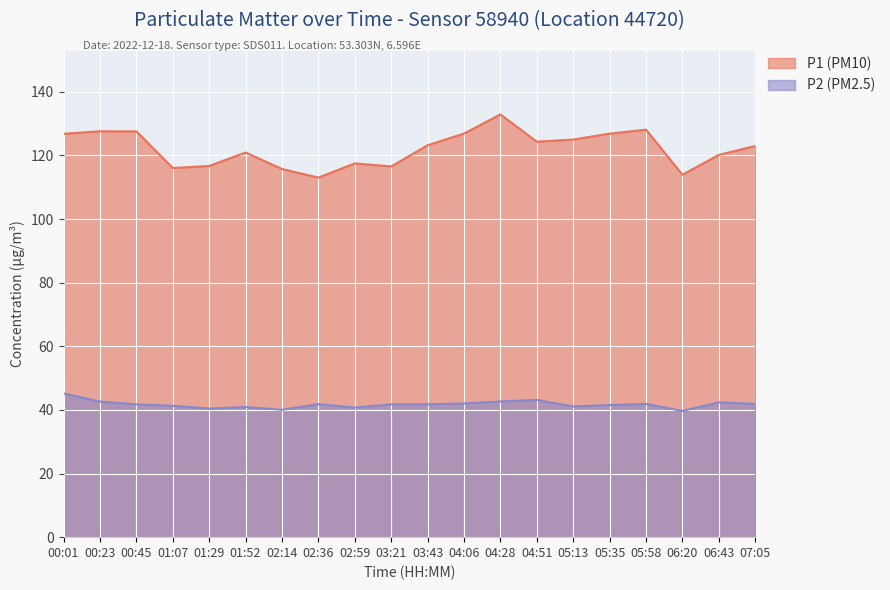

At which label is P1 (PM10) closest to 122?

07:05